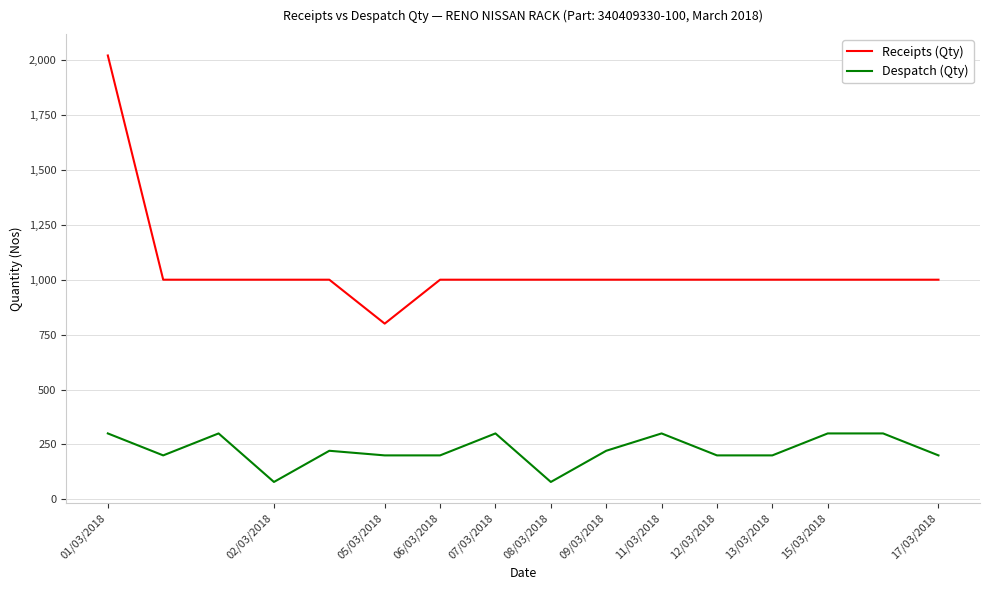

True or false: Despatch (Qty) and Receipts (Qty) cross at least once.

False